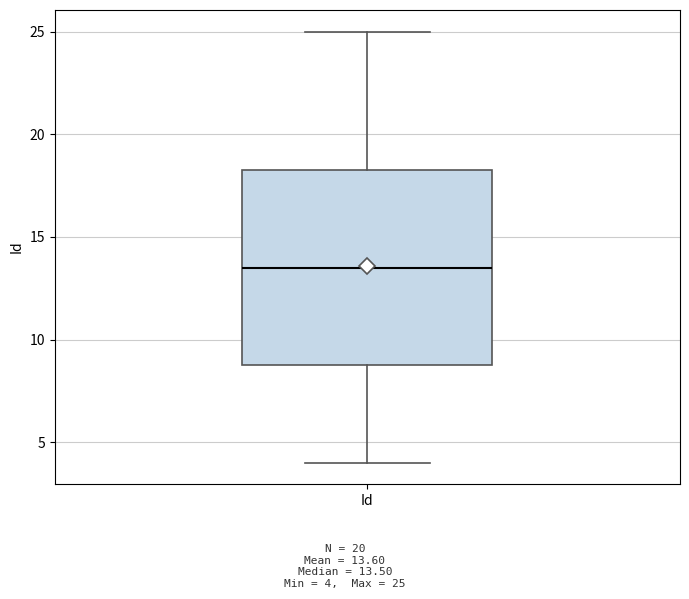

Read this box plot against the y-axis: the position of the median line, the range covered by the box, and the ends of both whiskers. The values are not printed on the chart, so give them approximately, as read against the axis.

median 13.5, box 9.0 to 18.5, whiskers 4.0 to 25.0